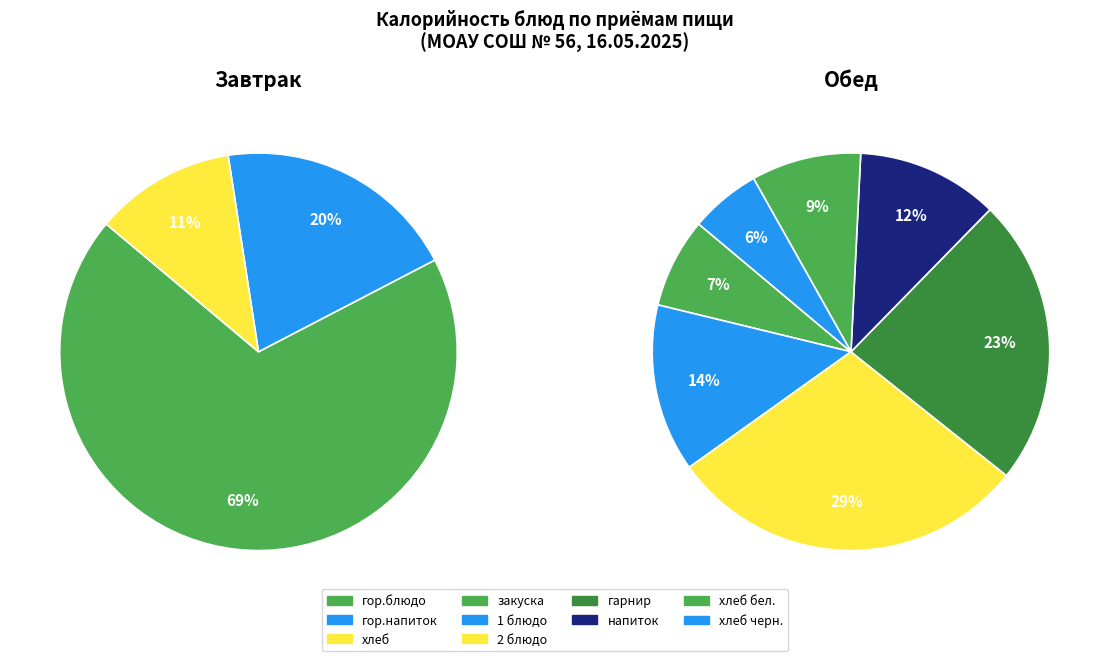

Which slice is the largest?

гор.блюдо (Завтрак)